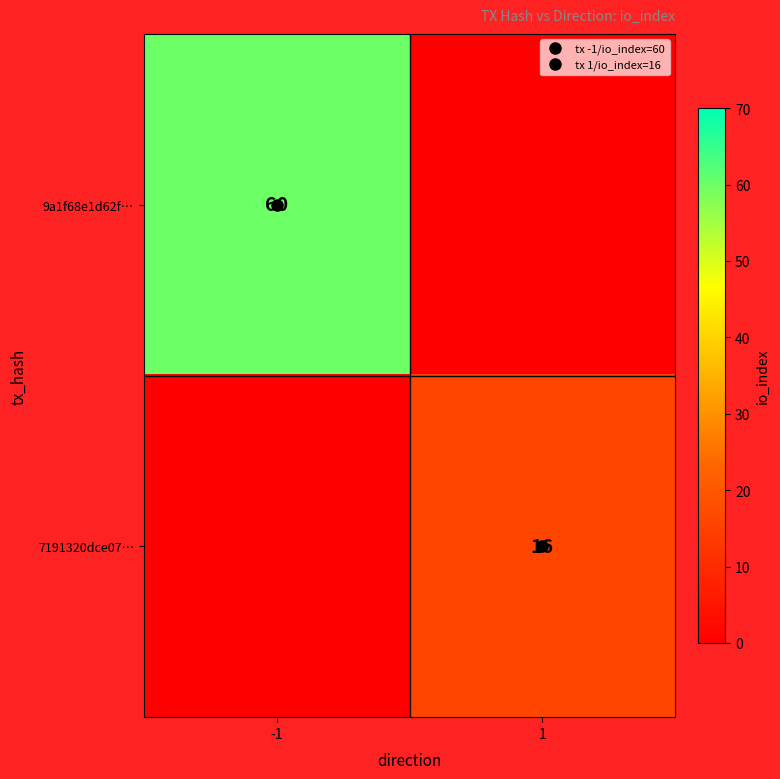

What is the average value of the 9a1f68e1d62f… series?

30